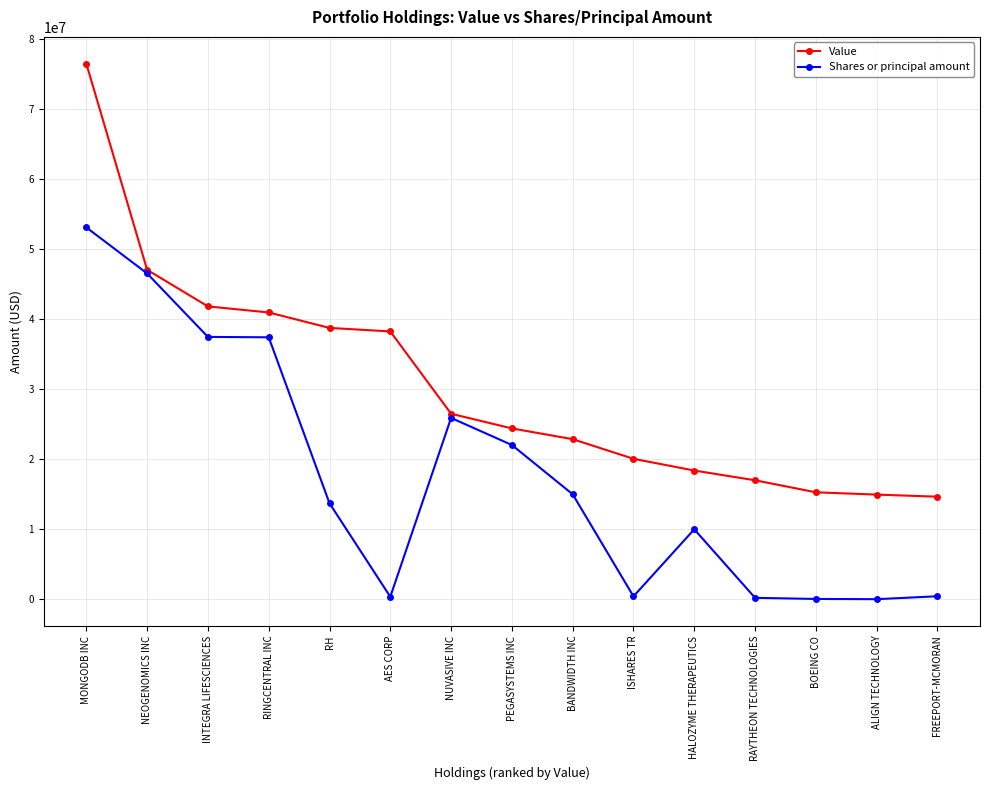

Which series has the largest total across all categories?

Value